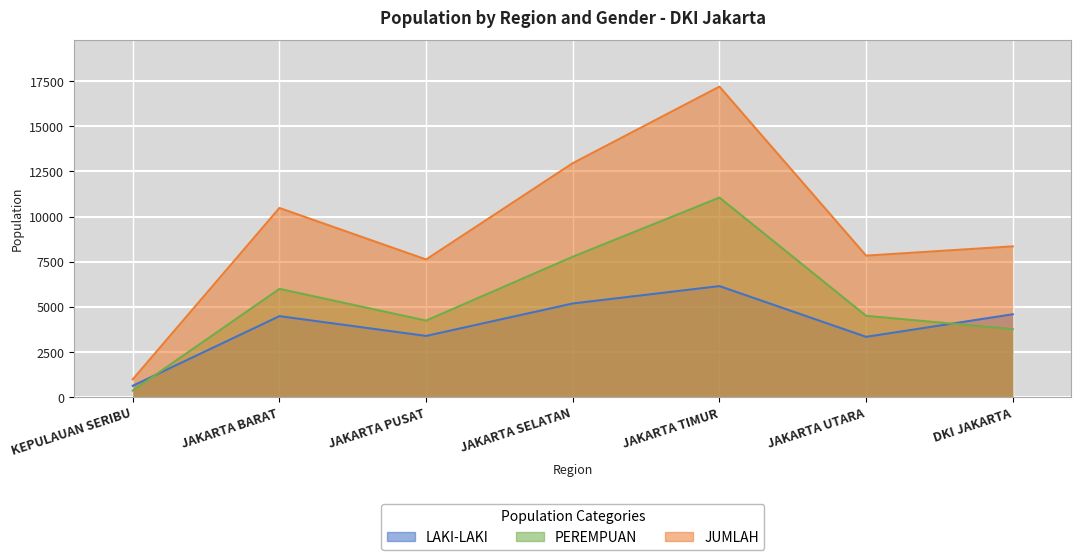

Reading left to right, transcribe all the data shown in this chart.

LAKI-LAKI: 625	4482	3386	5184	6147	3335	4586
PEREMPUAN: 358	5993	4235	7774	11051	4499	3762
JUMLAH: 983	10475	7621	12958	17198	7834	8348